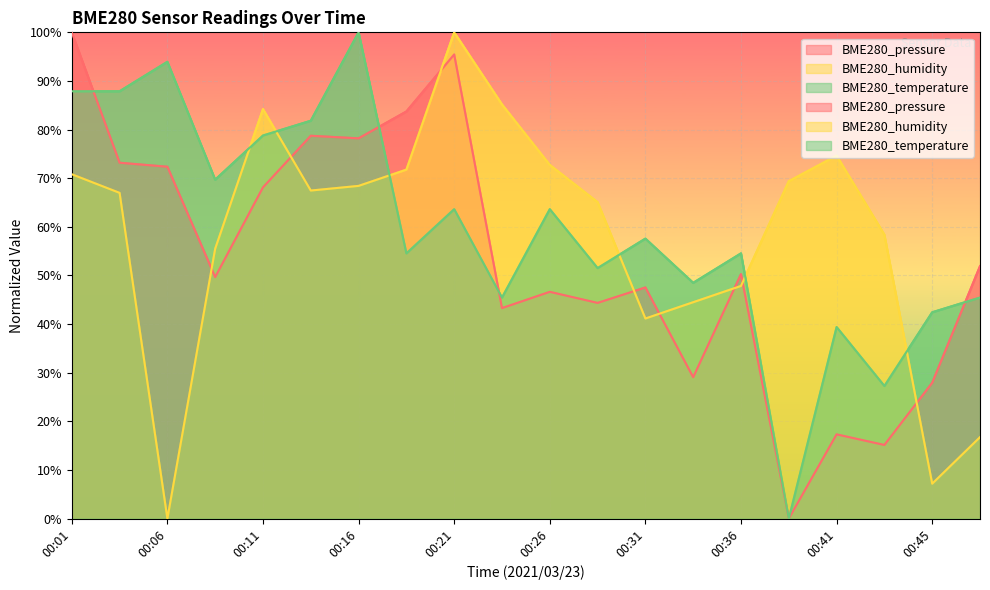

Which series changed the most between 00:16 and 00:33?

BME280_temperature